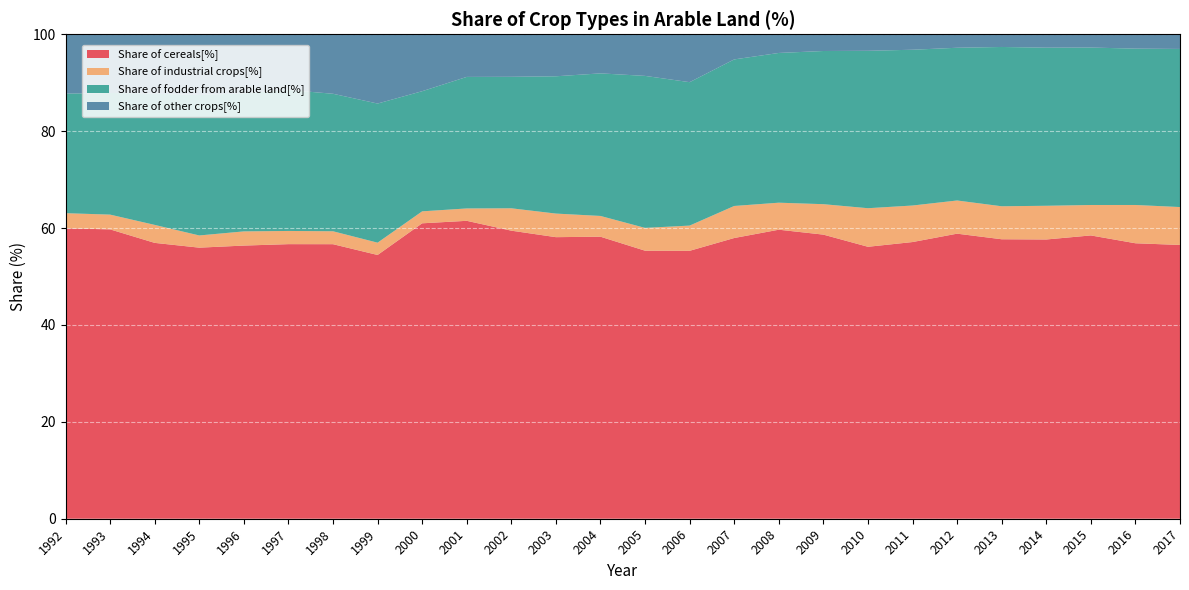

Reading right to left, extract all data points from this chart.

Share of cereals[%]: 2017=56.5	2016=56.9	2015=58.5	2014=57.6	2013=57.7	2012=58.8	2011=57.1	2010=56.1	2009=58.6	2008=59.7	2007=57.9	2006=55.3	2005=55.3	2004=58.2	2003=58.1	2002=59.5	2001=61.5	2000=61.0	1999=54.4	1998=56.7	1997=56.7	1996=56.4	1995=56.0	1994=56.9	1993=59.7	1992=59.9
Share of industrial crops[%]: 2017=7.8	2016=7.9	2015=6.3	2014=7.0	2013=6.8	2012=6.8	2011=7.5	2010=8.0	2009=6.3	2008=5.6	2007=6.6	2006=5.2	2005=4.7	2004=4.3	2003=4.9	2002=4.6	2001=2.6	2000=2.5	1999=2.5	1998=2.7	1997=2.7	1996=2.9	1995=2.5	1994=3.7	1993=3.0	1992=3.1
Share of fodder from arable land[%]: 2017=32.6	2016=32.3	2015=32.5	2014=32.6	2013=32.9	2012=31.5	2011=32.2	2010=32.5	2009=31.6	2008=30.9	2007=30.3	2006=29.6	2005=31.4	2004=29.4	2003=28.3	2002=27.1	2001=27.1	2000=24.8	1999=28.7	1998=28.4	1997=29.1	1996=28.5	1995=29.0	1994=27.1	1993=25.1	1992=24.7
Share of other crops[%]: 2017=3.0	2016=3.0	2015=2.7	2014=2.8	2013=2.6	2012=2.8	2011=3.2	2010=3.4	2009=3.5	2008=3.9	2007=5.2	2006=9.9	2005=8.6	2004=8.1	2003=8.7	2002=8.8	2001=8.8	2000=11.7	1999=14.3	1998=12.3	1997=11.5	1996=12.2	1995=12.5	1994=12.3	1993=12.1	1992=12.2